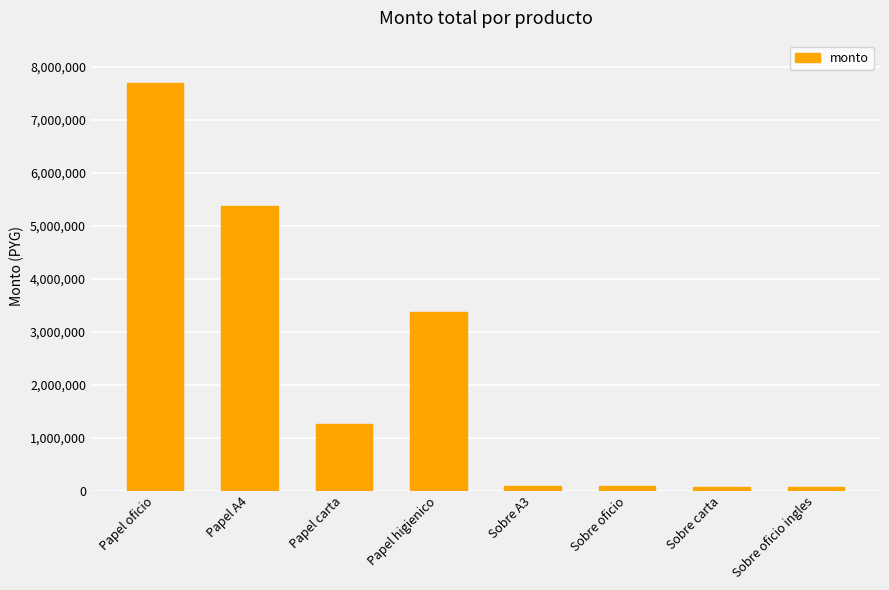

What is the sum of the values at Papel oficio and Papel carta?

8960000